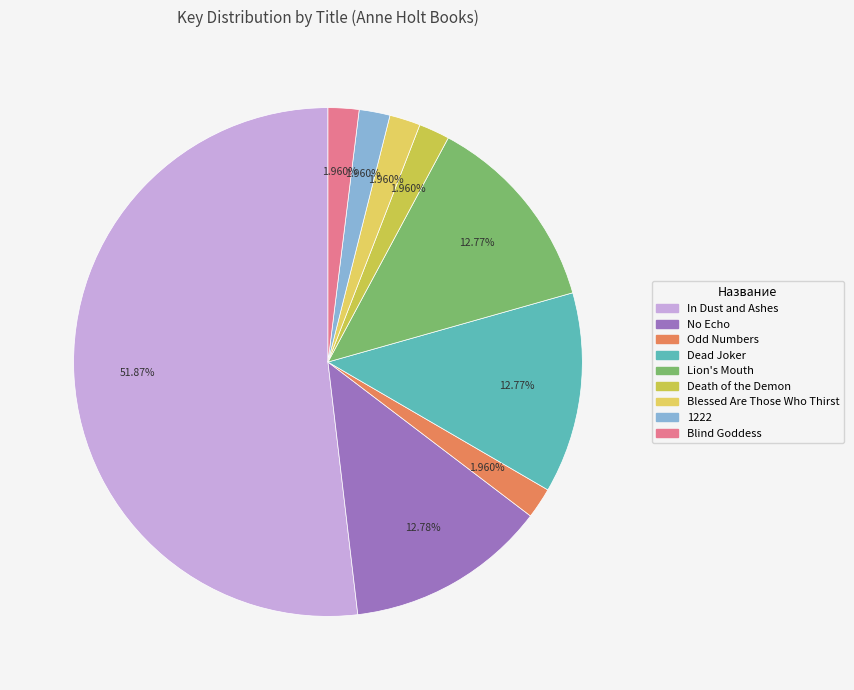

How many slices are in this pie chart?

9